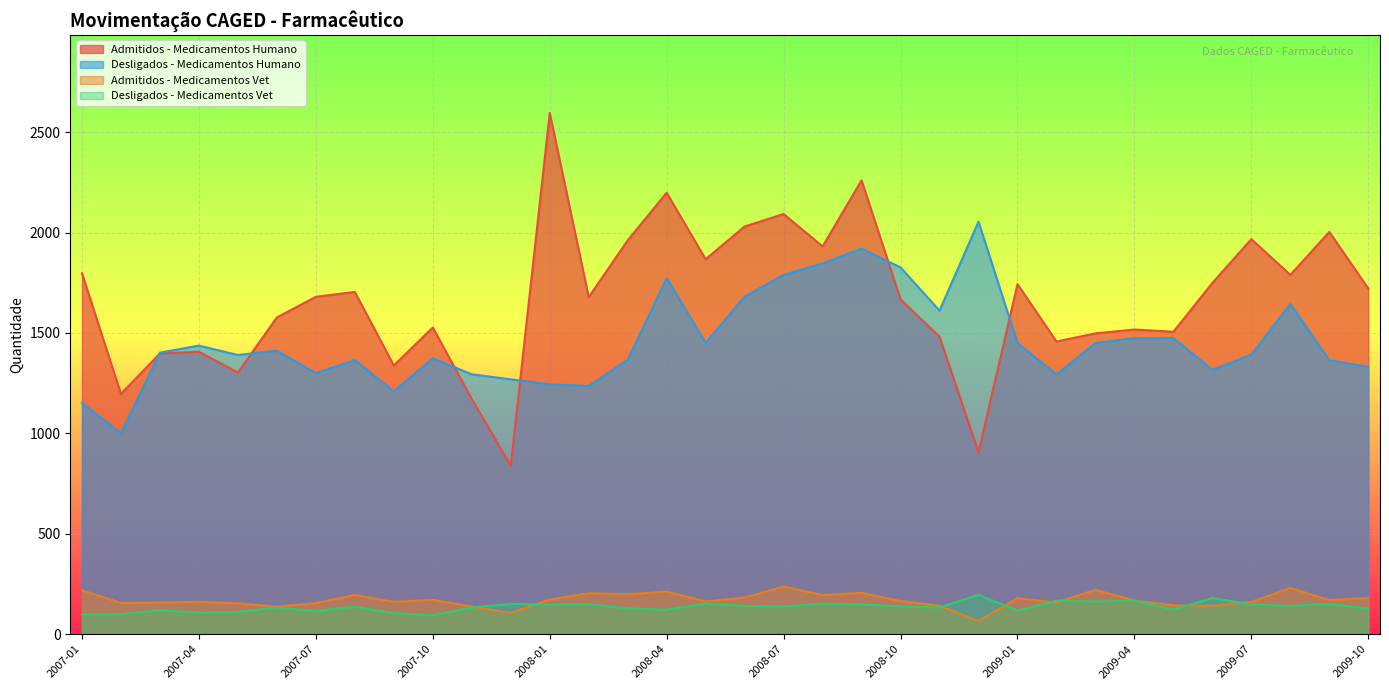

Which series ends up on top after the final intersection of Desligados - Medicamentos Humano and Admitidos - Medicamentos Humano?

Admitidos - Medicamentos Humano